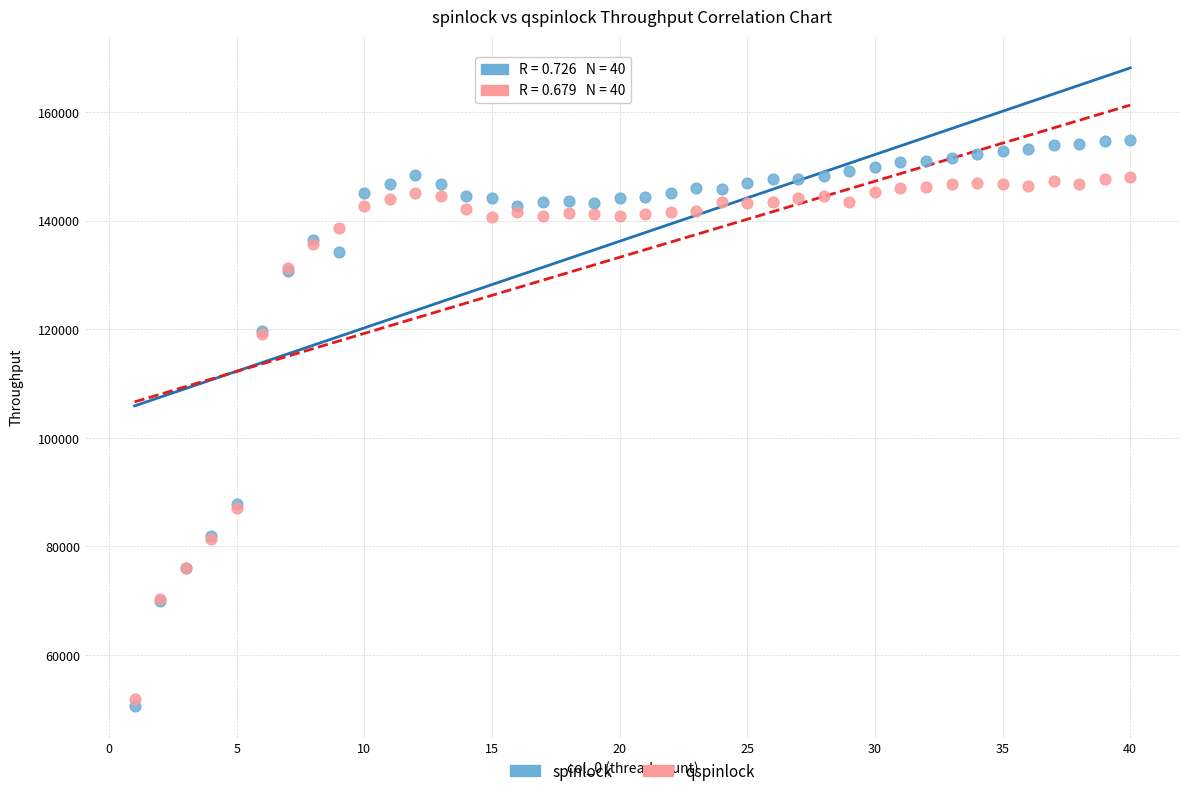

Which series reaches the minimum Y coordinate?

spinlock